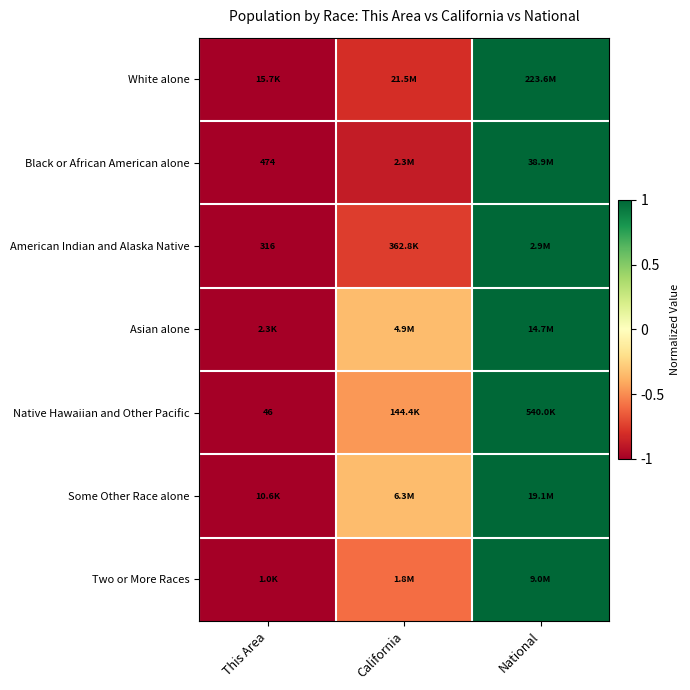

Which has a higher value, National or California?

National